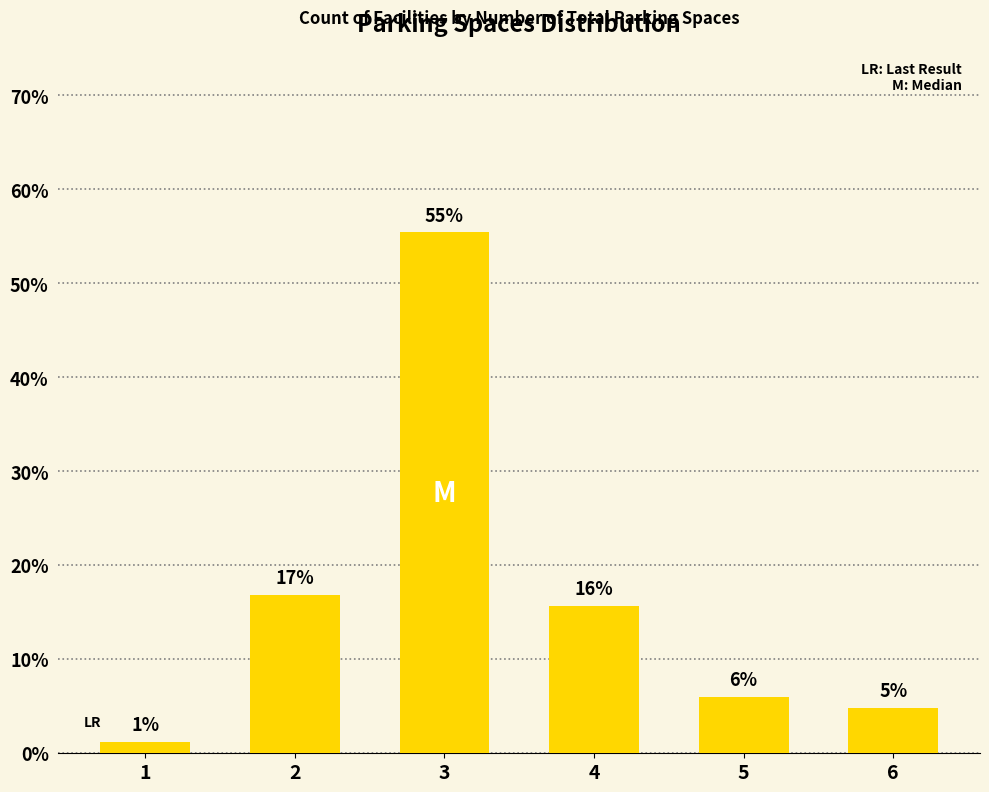

How many bars are there in total?

6